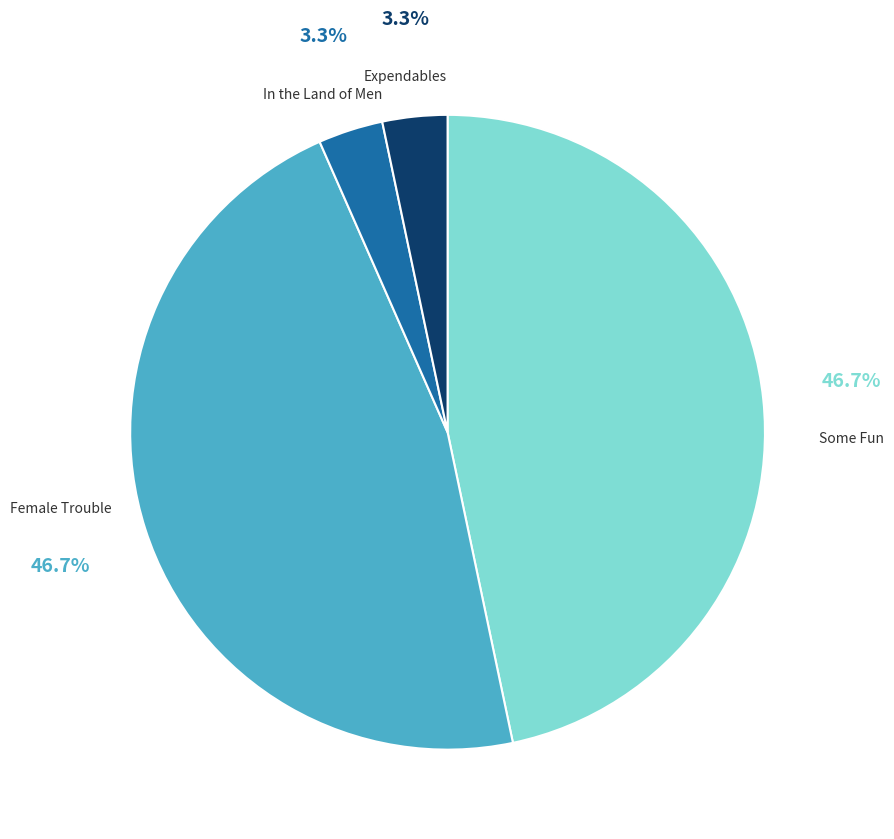

How many segments does this pie chart have?

4